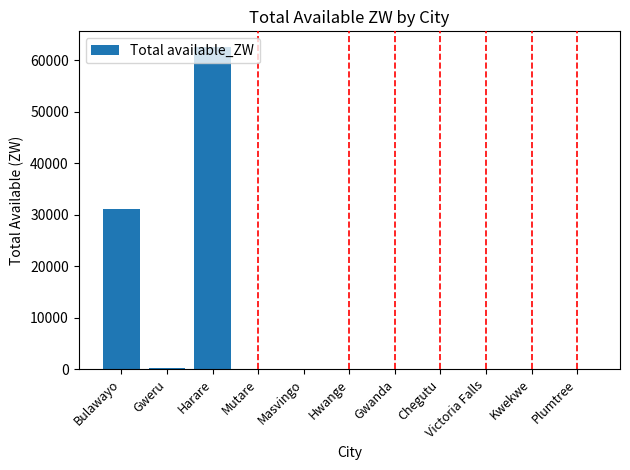

What is the maximum value shown in the chart?

62490.4